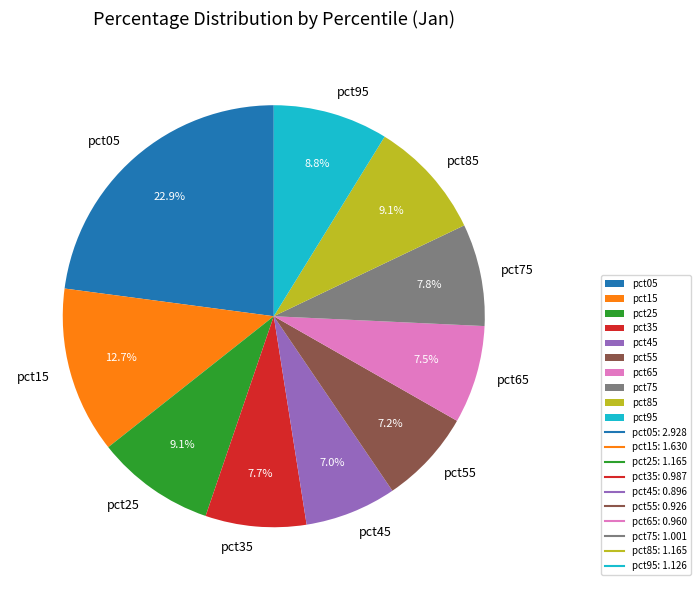

Which category has the biggest portion of the pie?

pct05